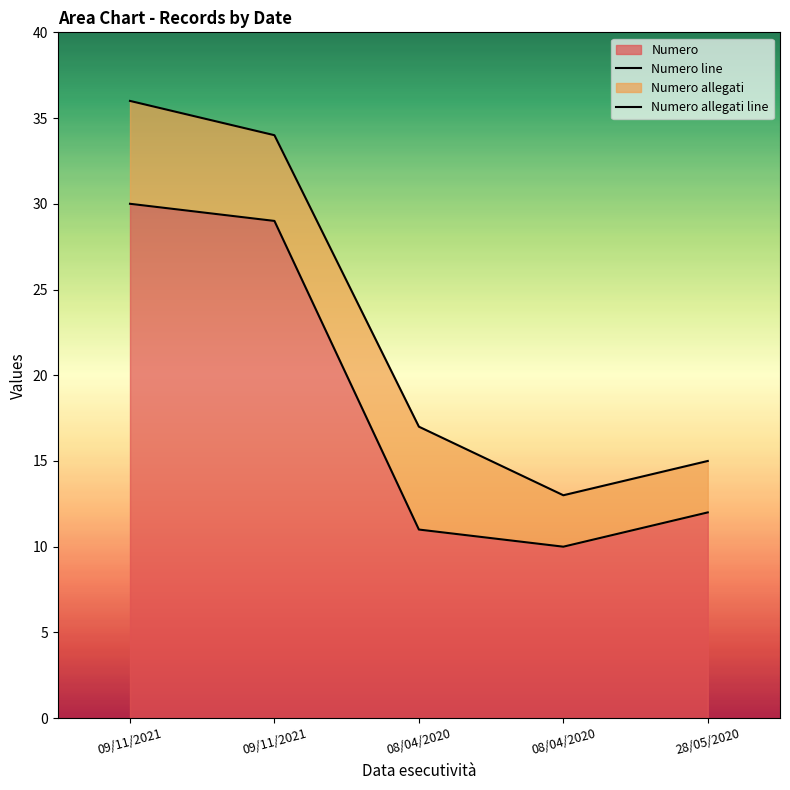

Is the value of Numero line at 28/05/2020 greater than the value of Numero allegati line at 08/04/2020?

No